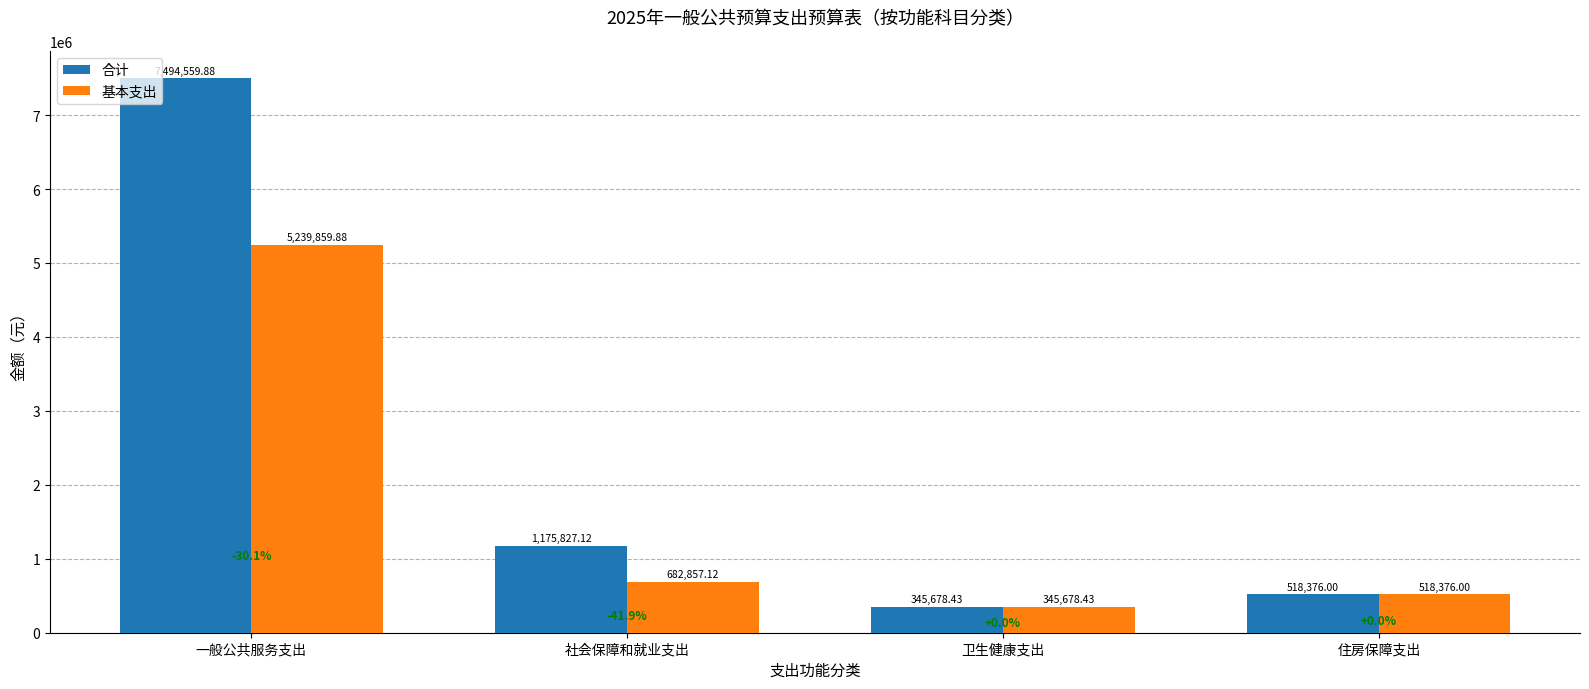

What is the greatest value displayed?

7494559.9